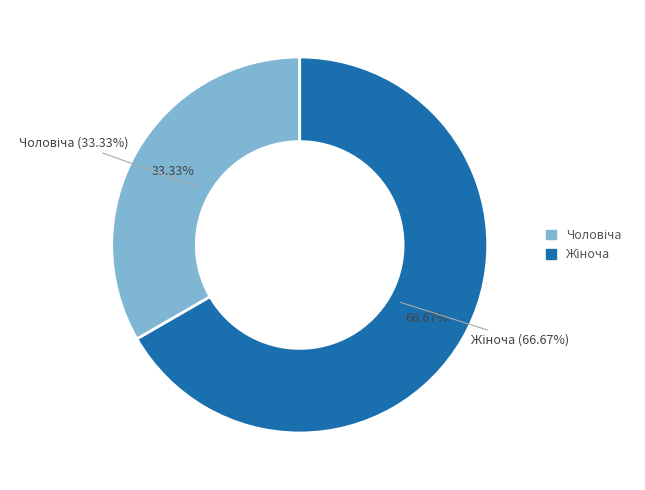

To the nearest percent, what is the difference between the largest and smallest slice percentages?

33%